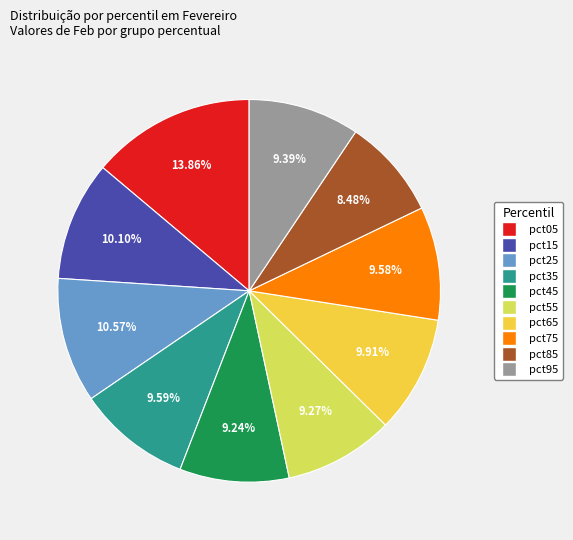

To the nearest percent, what is the difference between the largest and smallest slice percentages?

5%